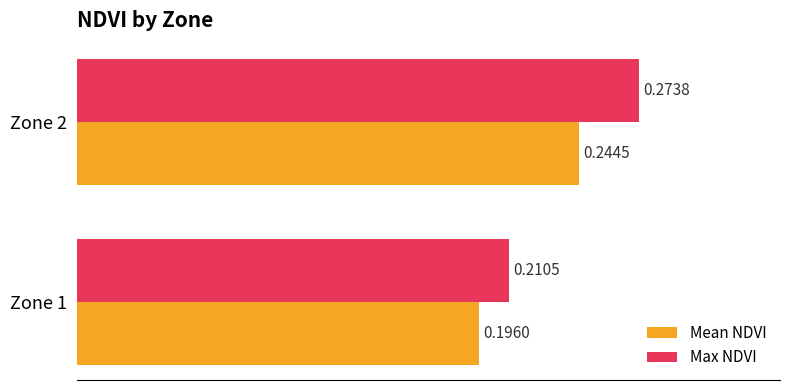

At Zone 2, list the series in order from largest to smallest.

Max NDVI, Mean NDVI